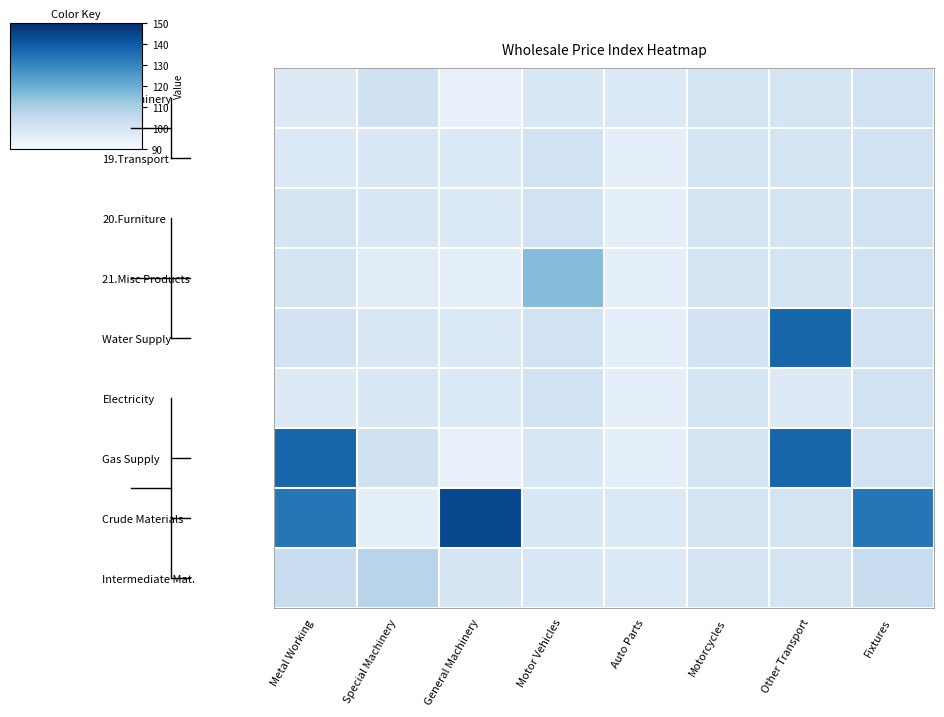

Count the number of data series in this chart.

9